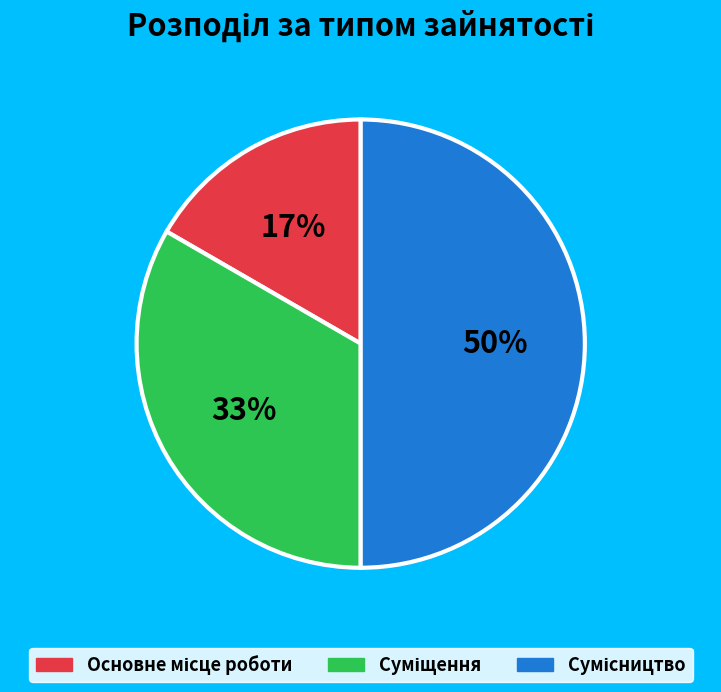

To the nearest percent, what is the difference between the largest and smallest slice percentages?

33%